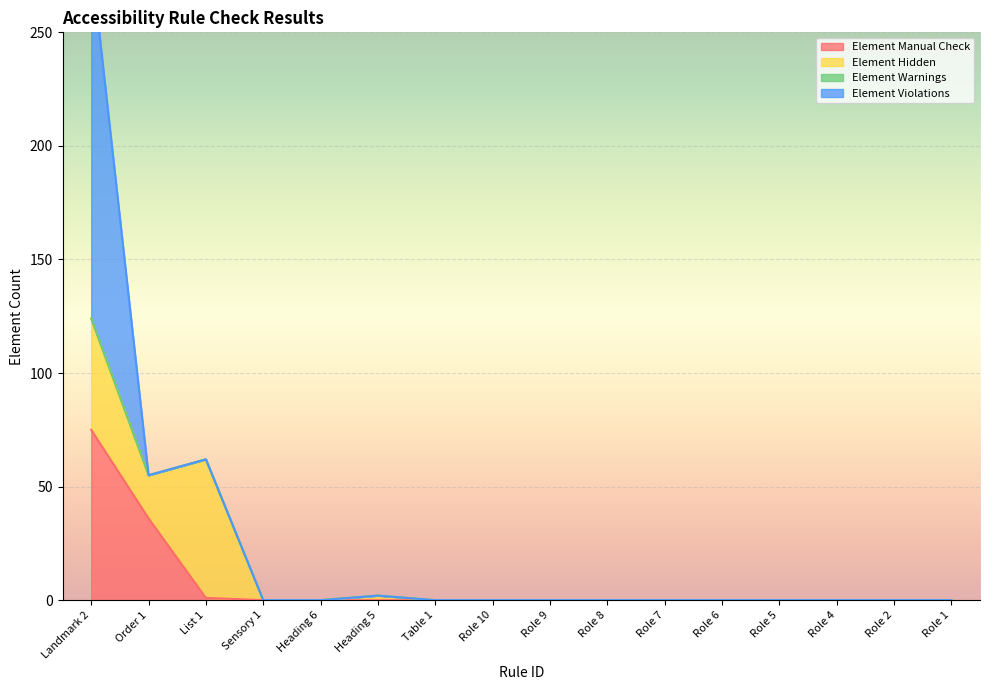

What are all the series names shown in the legend?

Element Manual Check, Element Hidden, Element Warnings, Element Violations